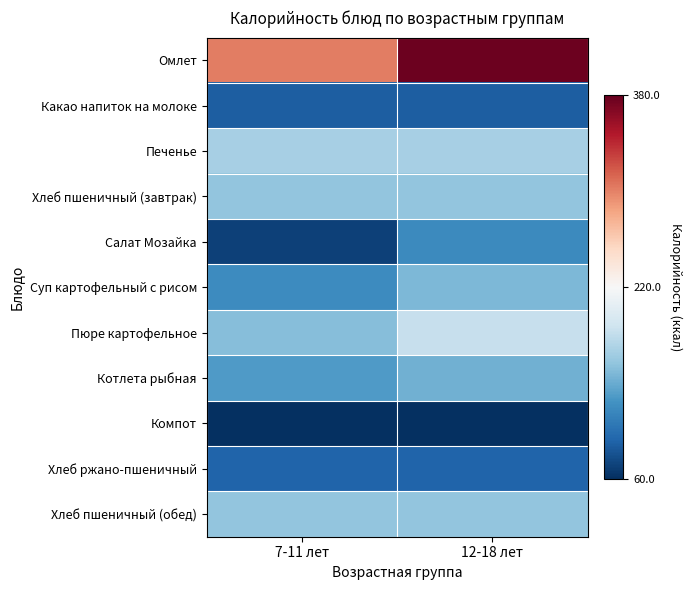

Rank the series at 12-18 лет from highest to lowest value.

Омлет, Пюре картофельное, Печенье, Хлеб пшеничный (обед), Хлеб пшеничный (завтрак), Суп картофельный с рисом, Котлета рыбная, Салат Мозайка, Хлеб ржано-пшеничный, Какао напиток на молоке, Компот